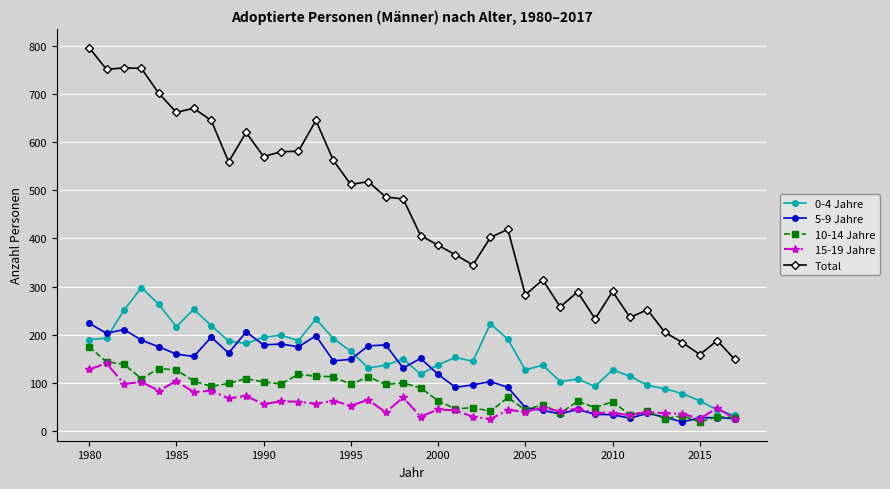

What is the difference between the maximum and minimum values in the 10-14 Jahre series?

156